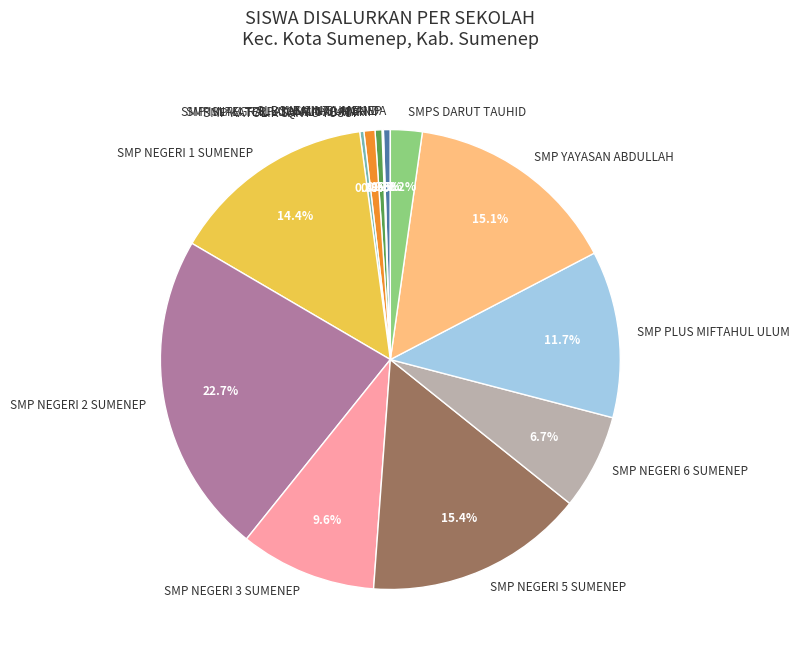

What percentage is the SMP NEGERI 2 SUMENEP slice, to the nearest percent?

23%